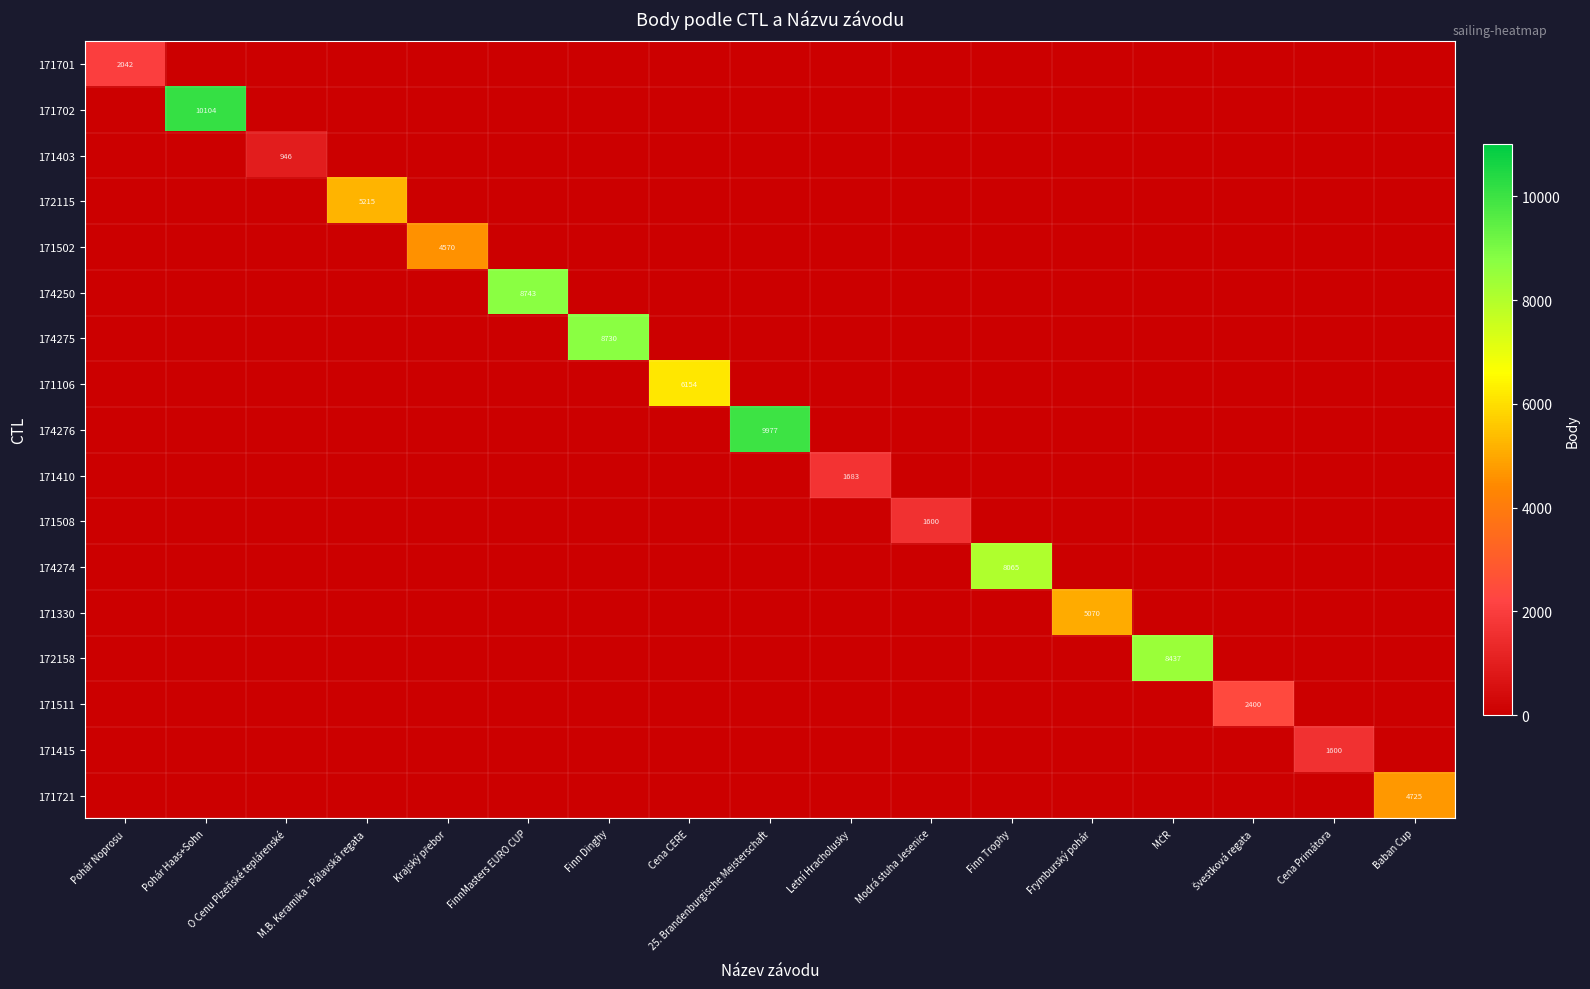

Which category has the lowest value in the 171721 series?

Pohár Noprosu